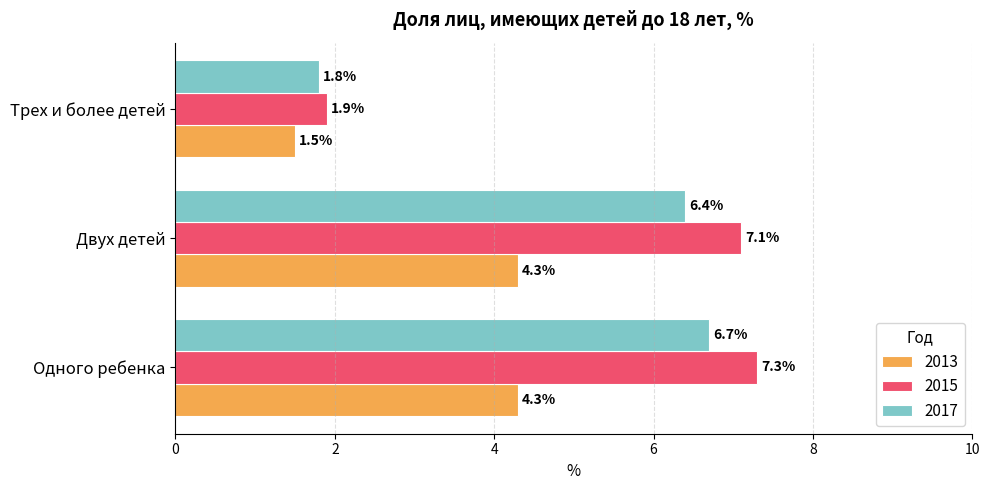

What is the average value of the 2017 series?

5.0